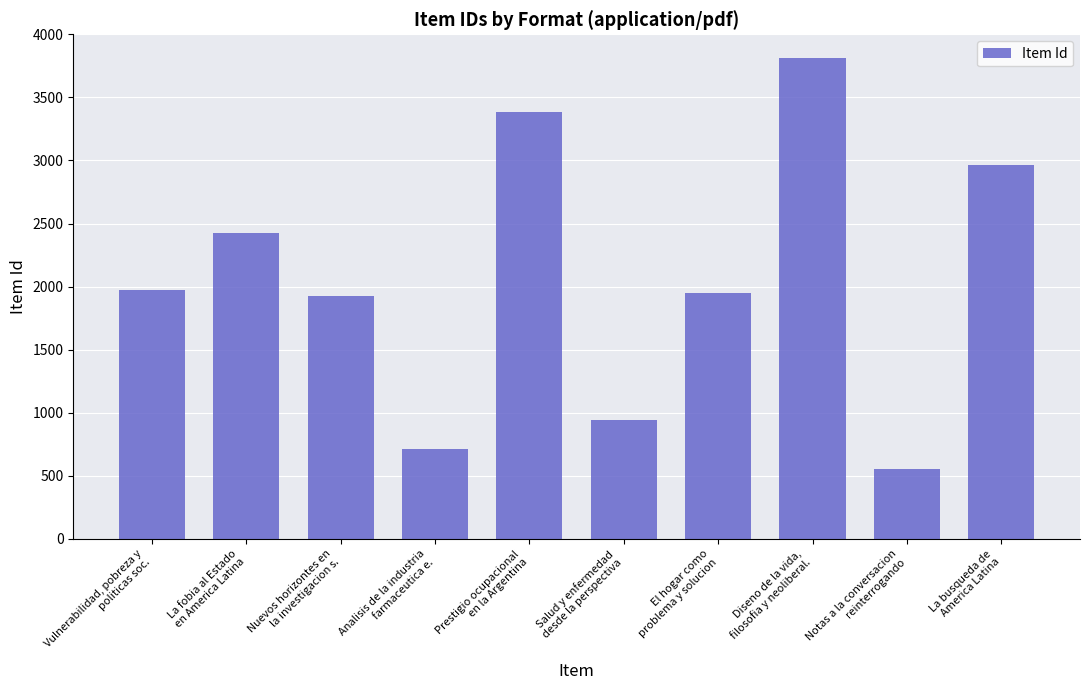

What is the value of the 9th bar from the left?

558